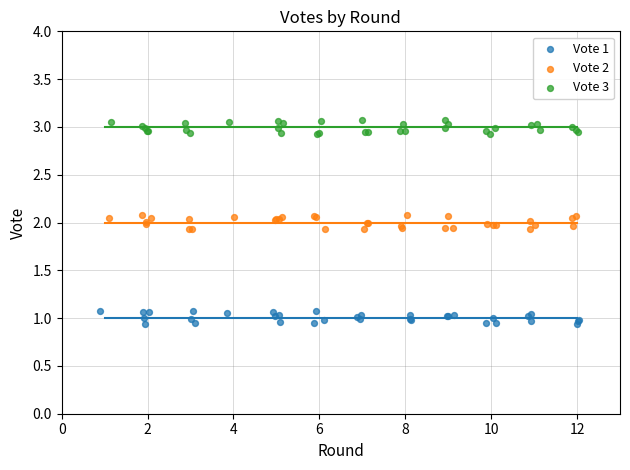

Which series contains the highest Y value?

Vote 3